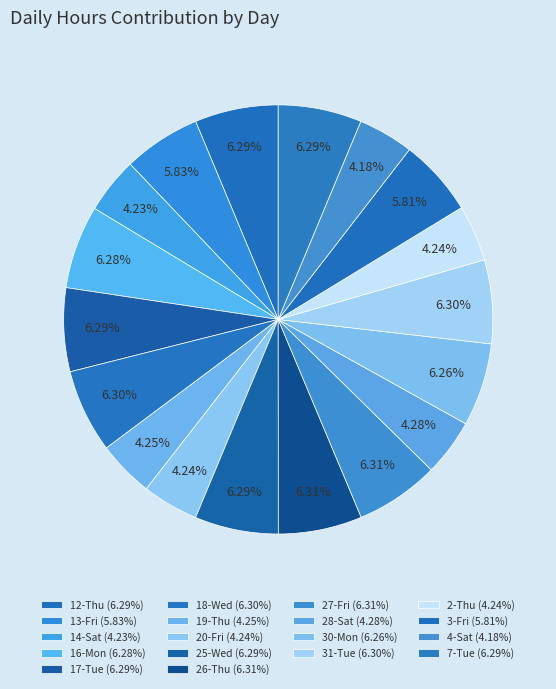

What percentage do 2-Thu and 30-Mon together represent?

10.5%